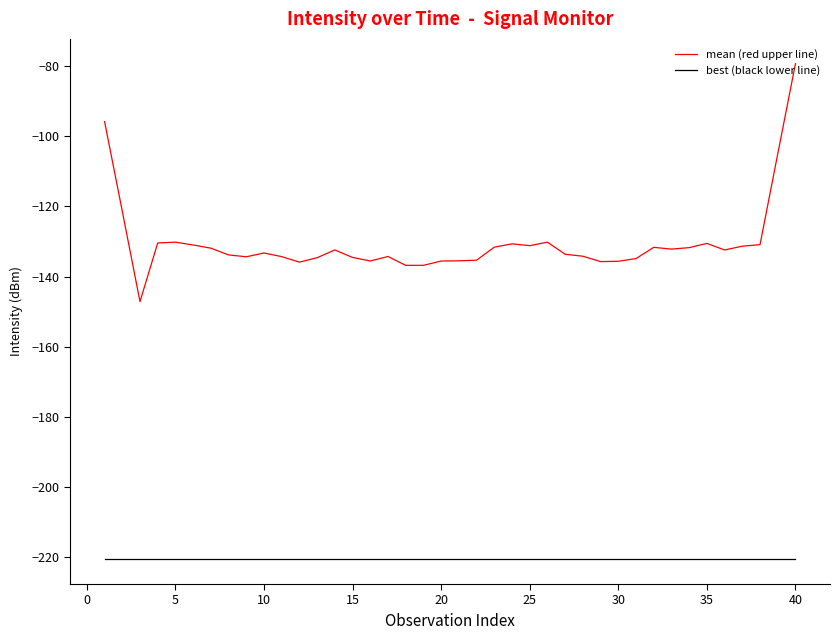

What is the smallest value displayed?

-220.5